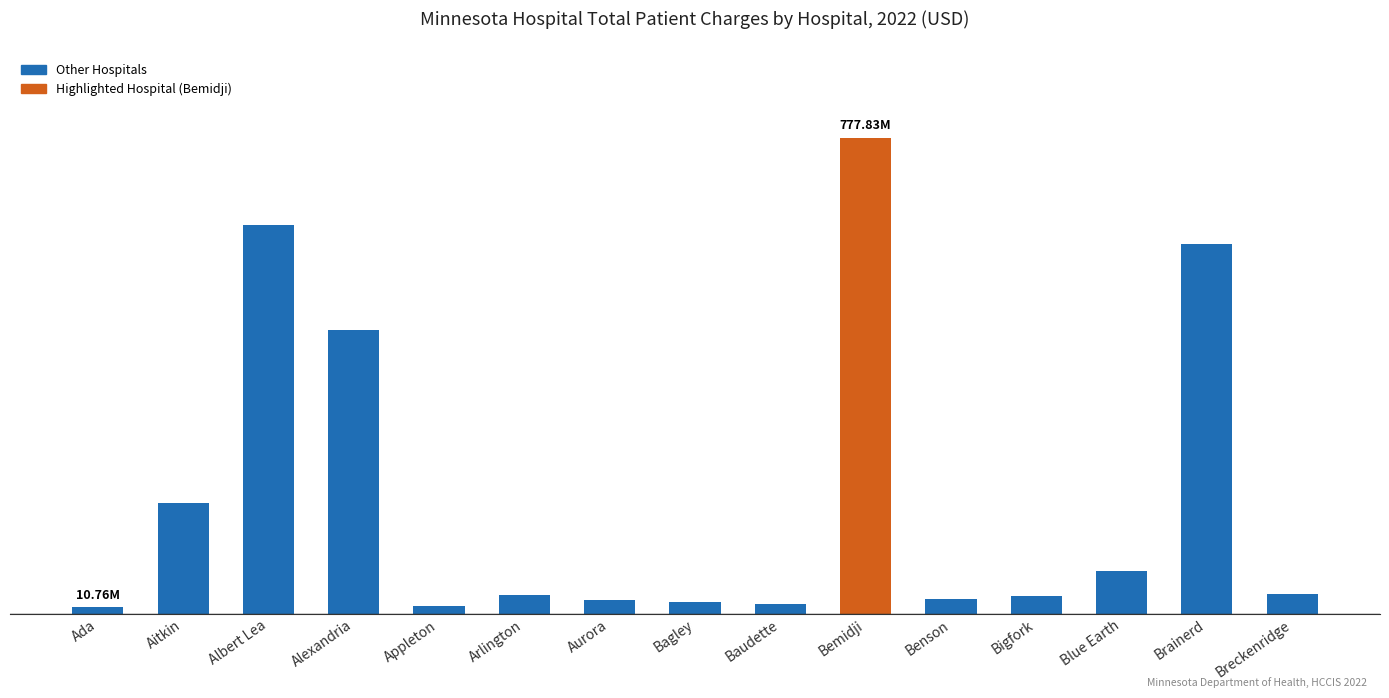

What position from the right is Aitkin?

14